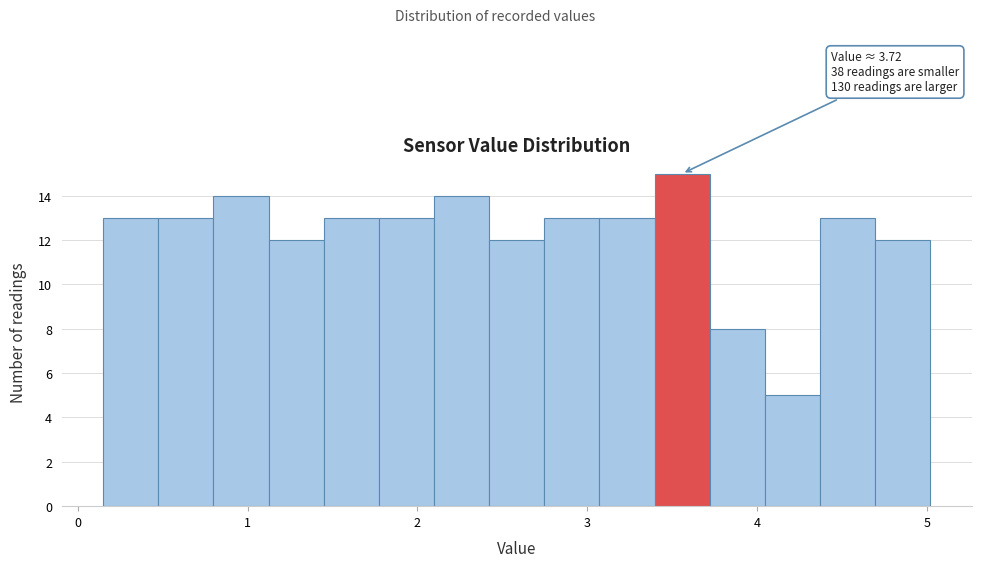

Read against the x-axis, roughly where is the centre of the tallest bar?

3.6